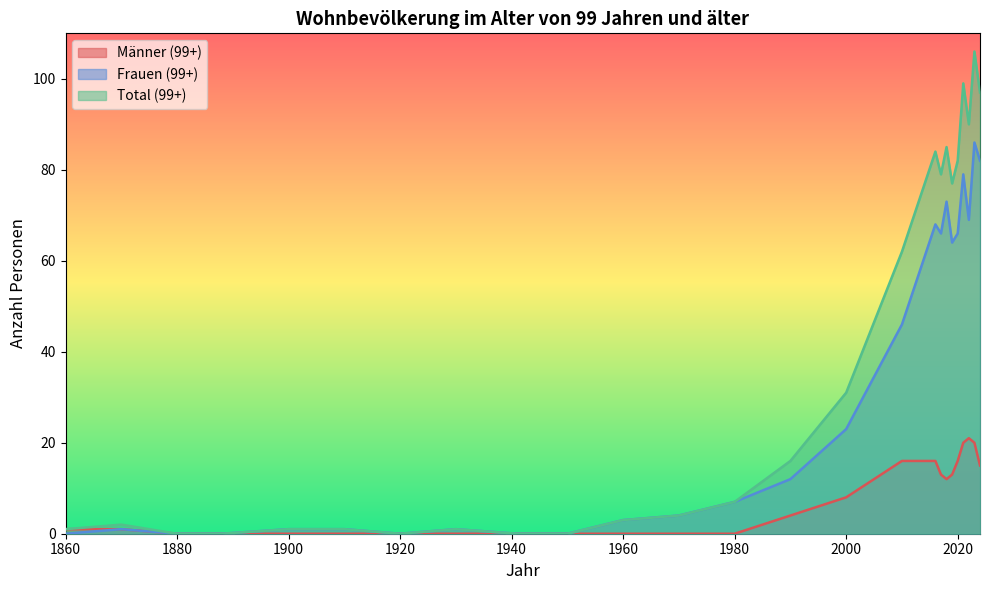

The value of Frauen (99+) at 1960 is 2. True or false?

False